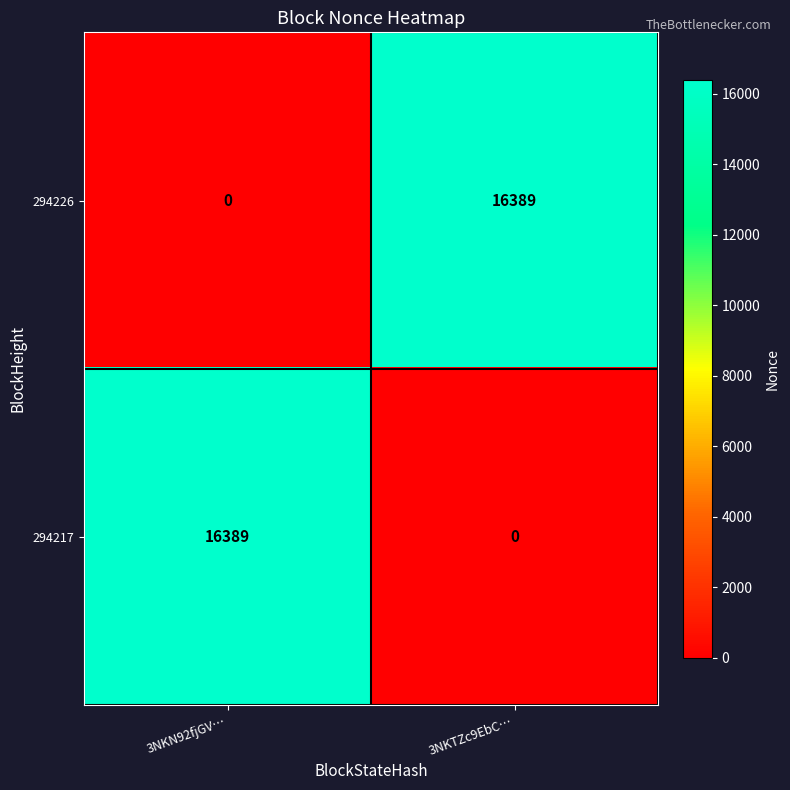

What is the sum of the 294226 values at 3NKTZc9EbC… and 3NKN92fjGV…?

16389